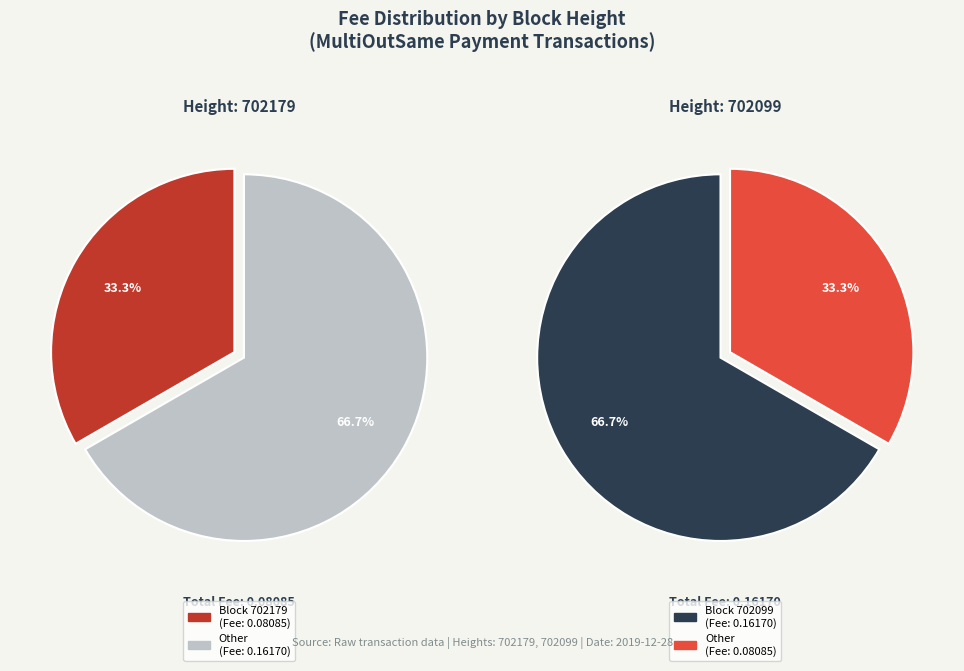

Which has a higher value, 702099 or 702179?

702099